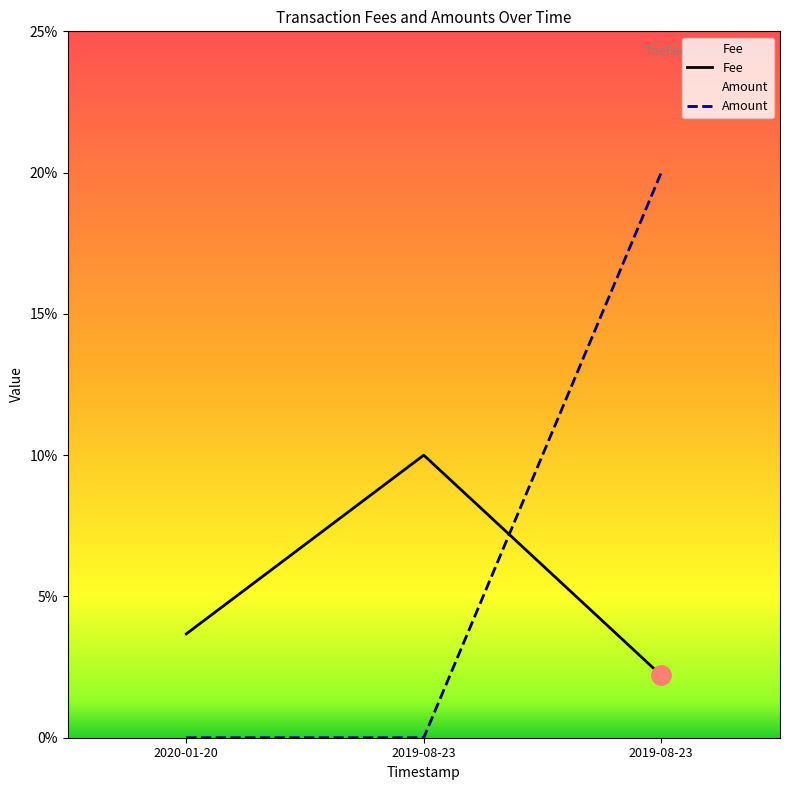

What is the maximum value shown in the chart?

0.2